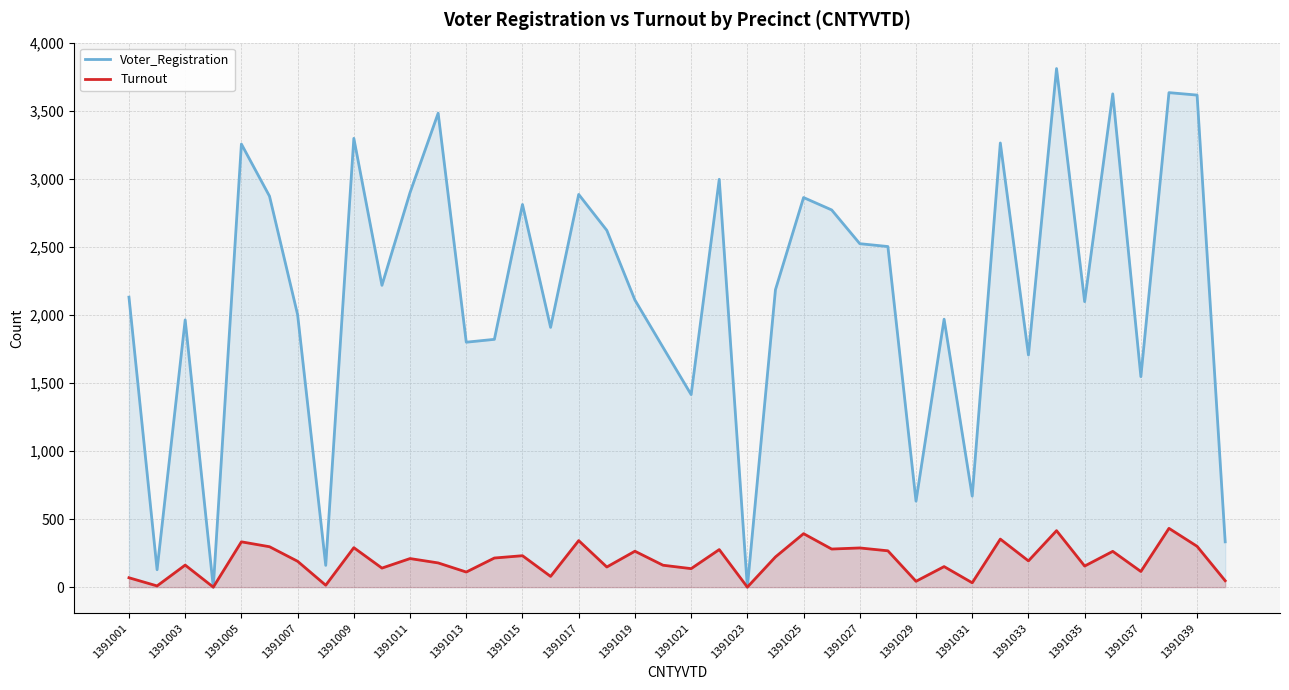

What is the difference between the highest and lowest values at 1391015?

2581